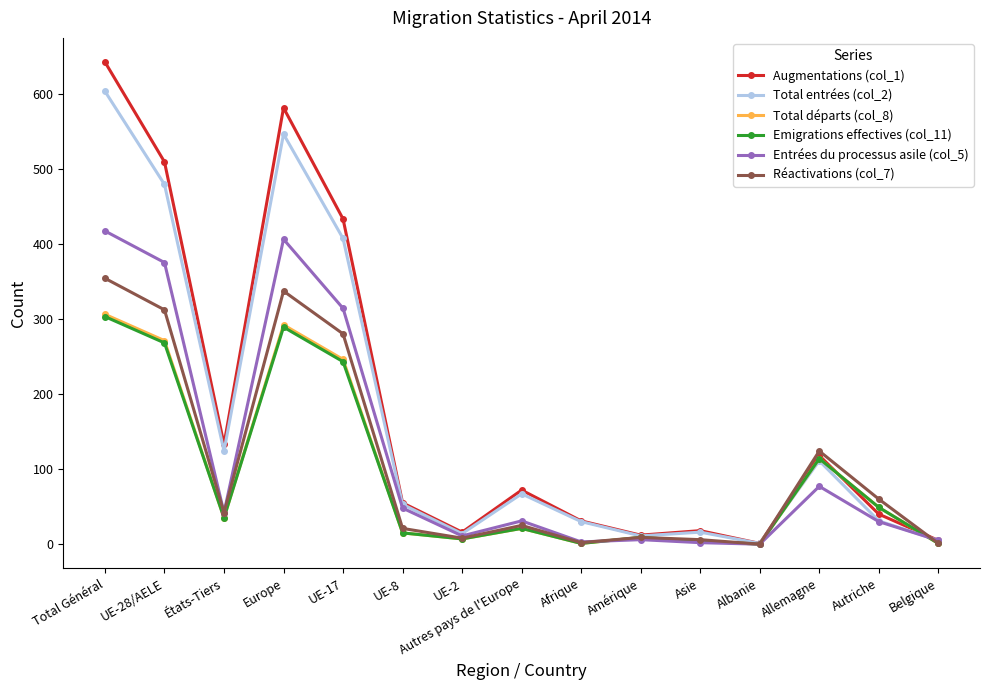

What is the sum of the Réactivations (col_7) values at UE-17 and Allemagne?

404